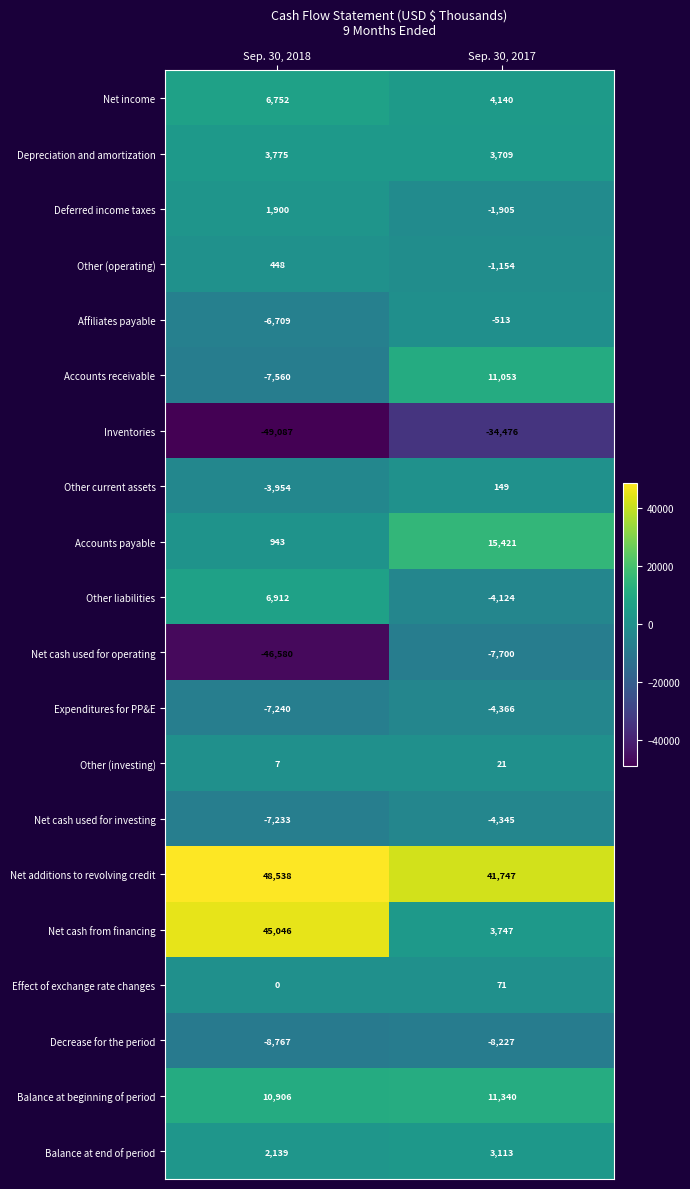

Which series has the largest total across all categories?

Net additions to revolving credit